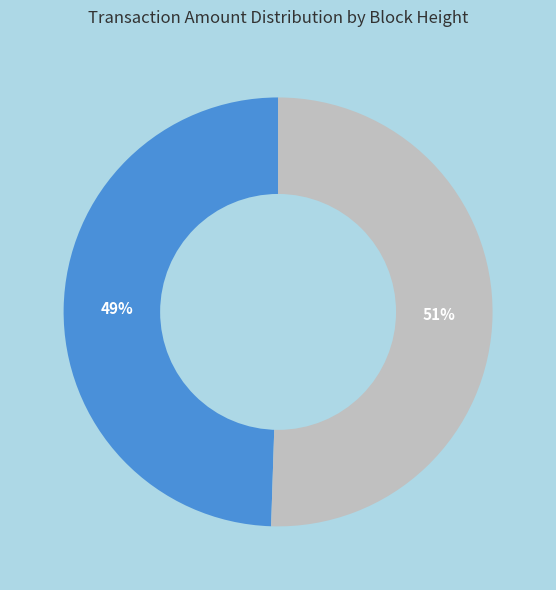

Is there a majority slice in this chart?

Yes